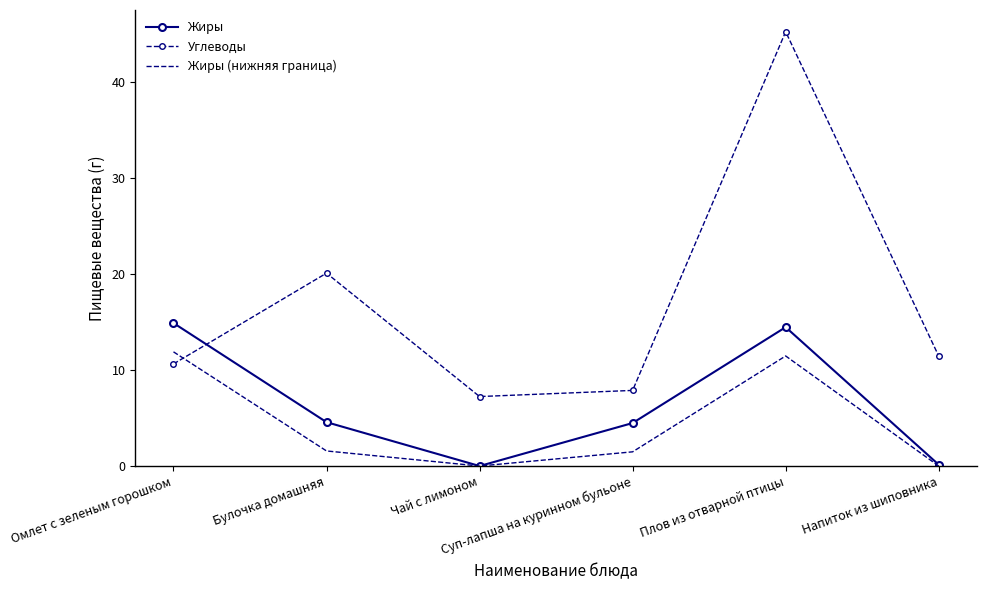

List the series in order of their peak value, highest first.

Углеводы, Жиры, Жиры (нижняя граница)